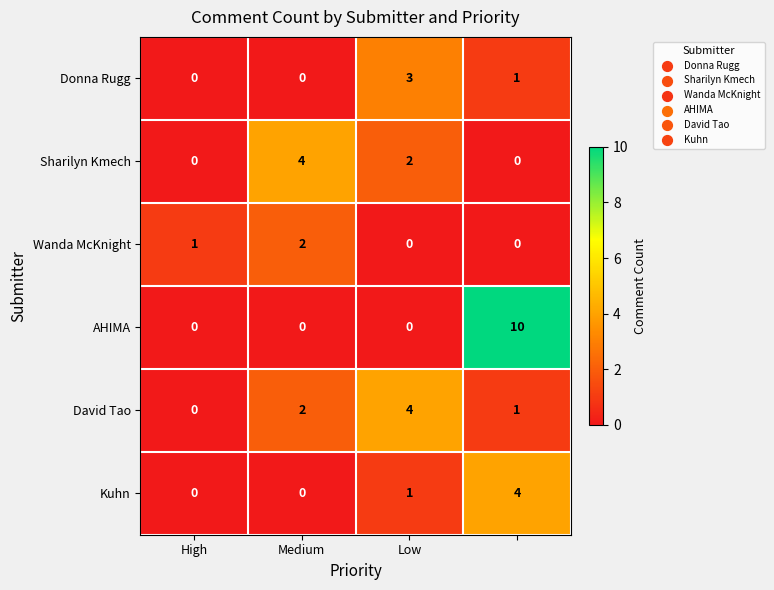

What is the sum of all AHIMA values?

10